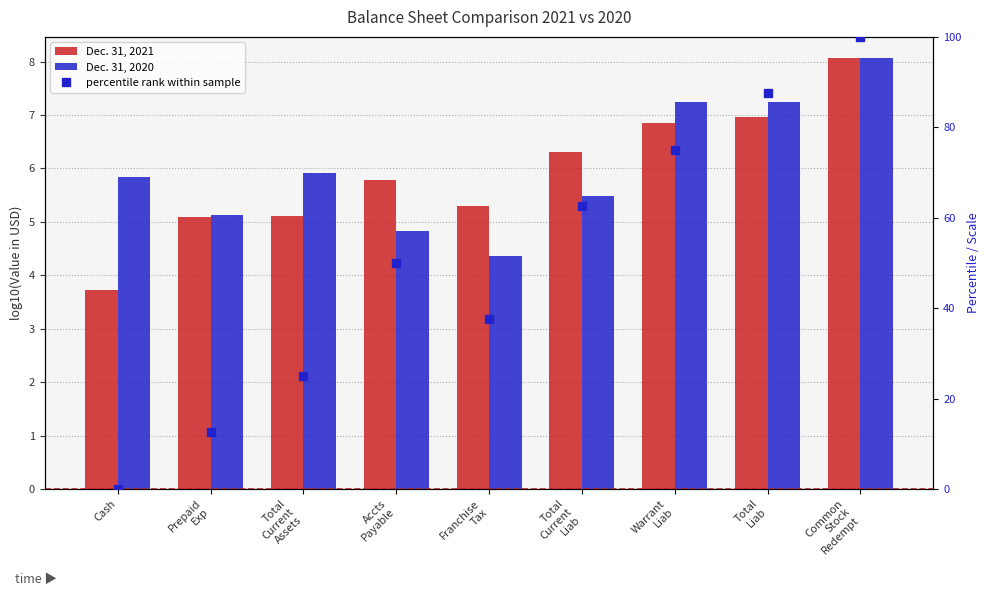

At which label does Dec. 31, 2021 first exceed 5?

Prepaid
Exp